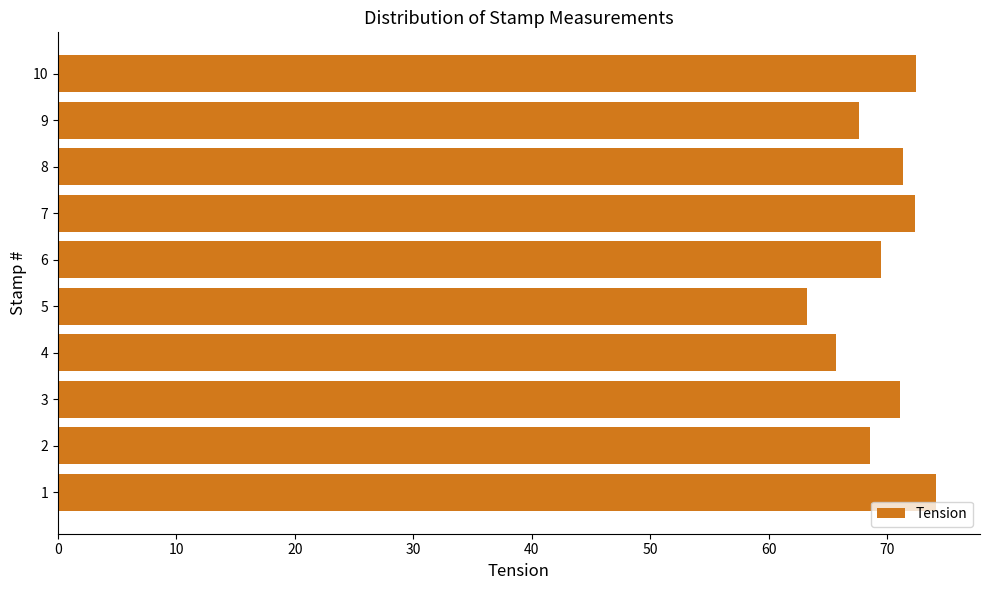

True or false: the data shows 104.5 at 8.

False